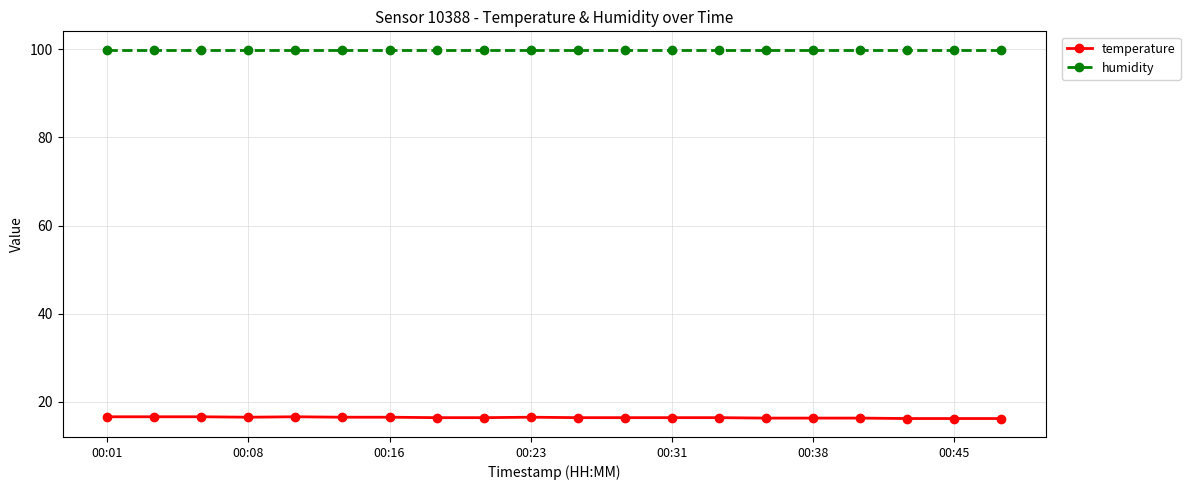

What is the value of the temperature point at the 2nd from the left?

16.6